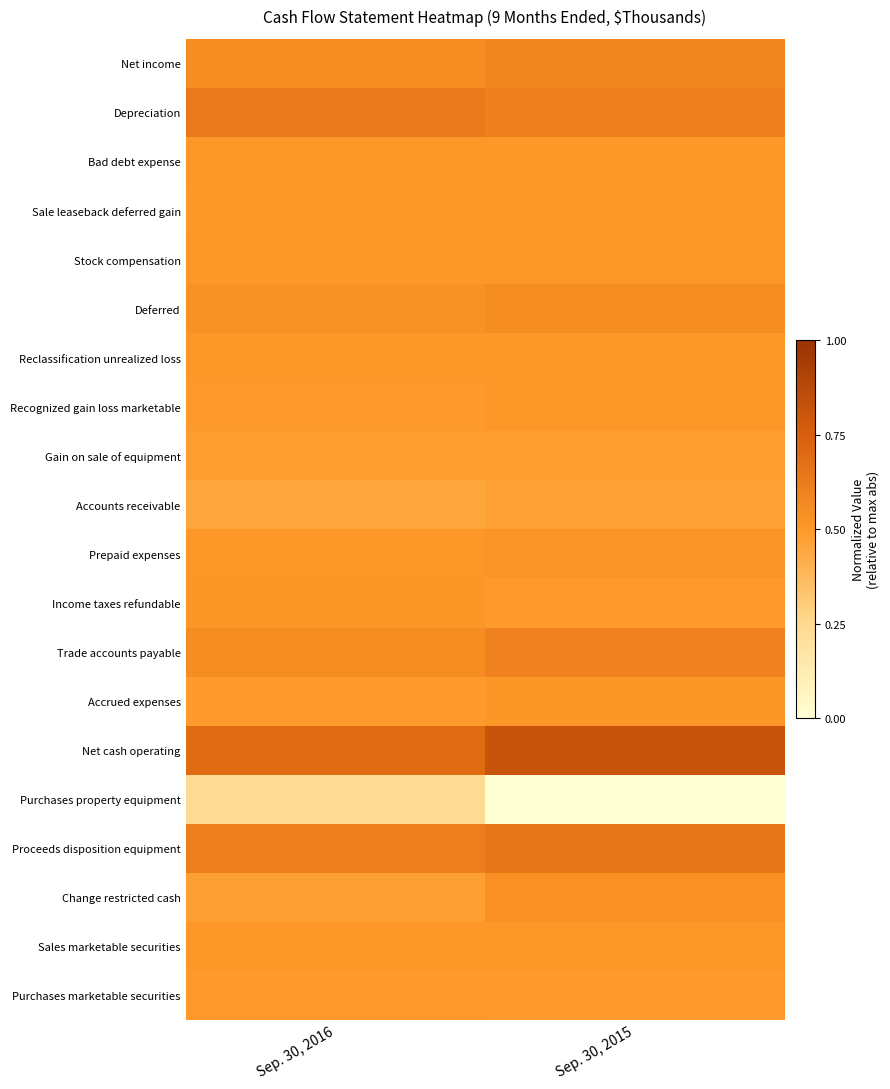

Between Sep. 30, 2016 and Sep. 30, 2015, which series saw the biggest shift?

Purchases property equipment